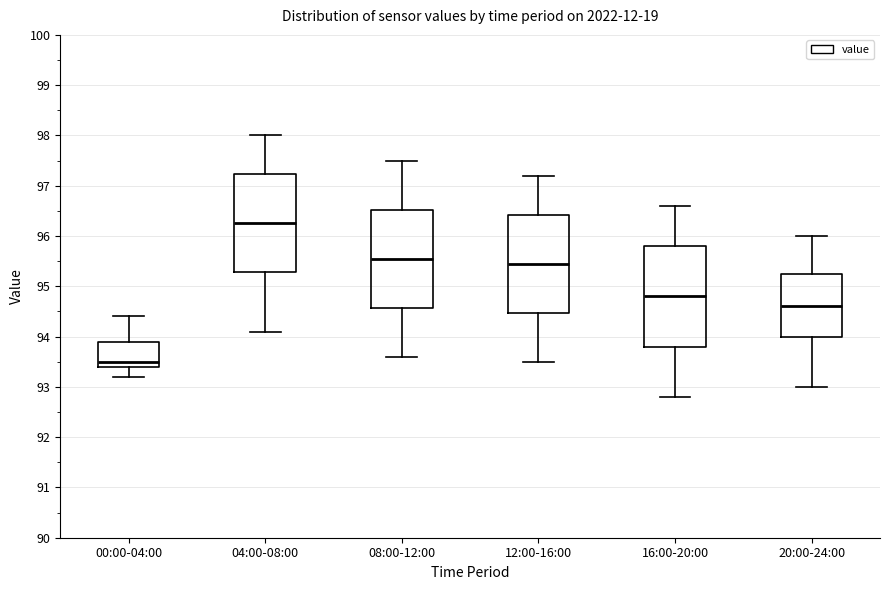

Which box's median line is the lowest?

00:00-04:00